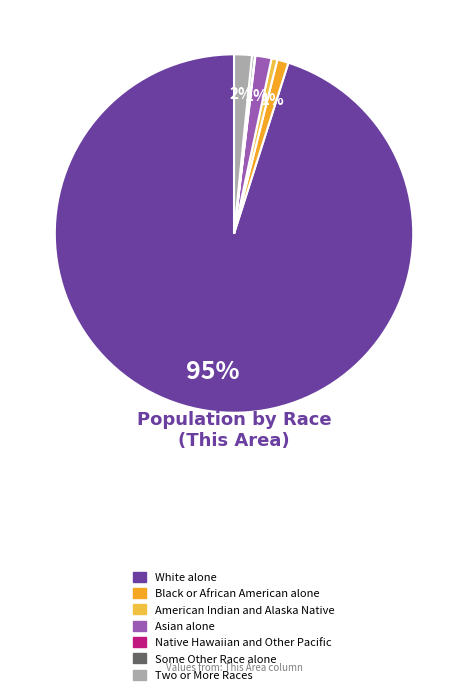

What portion of the pie excludes Black or African American alone?

99.0%